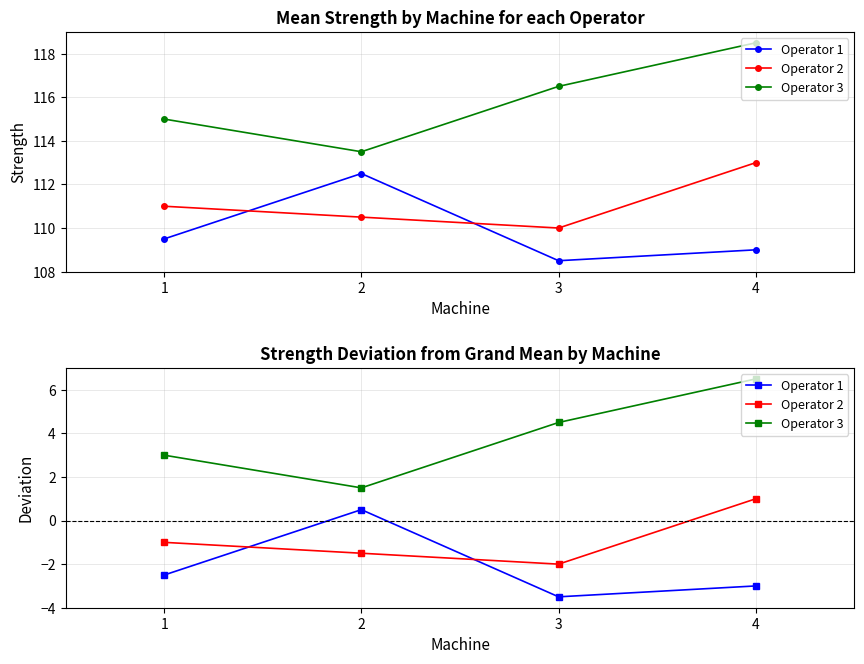

How many values in Operator 1 are above zero?

1